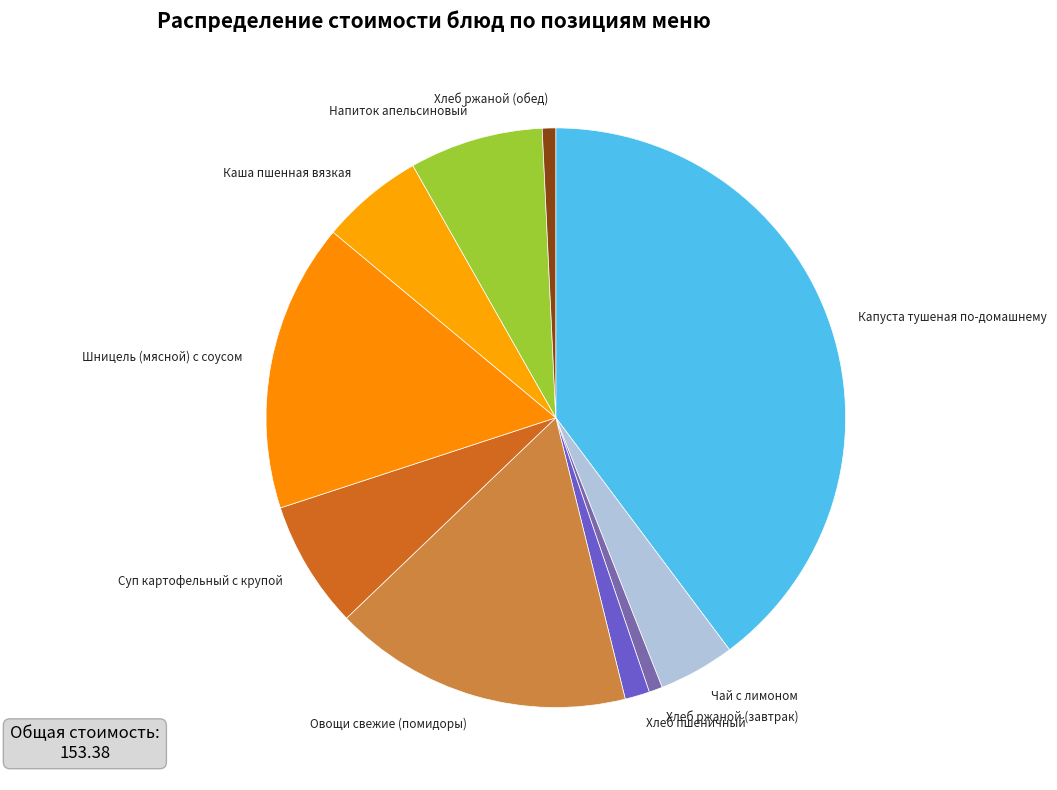

The Хлеб ржаной (завтрак) slice represents 1% of the pie. True or false?

True